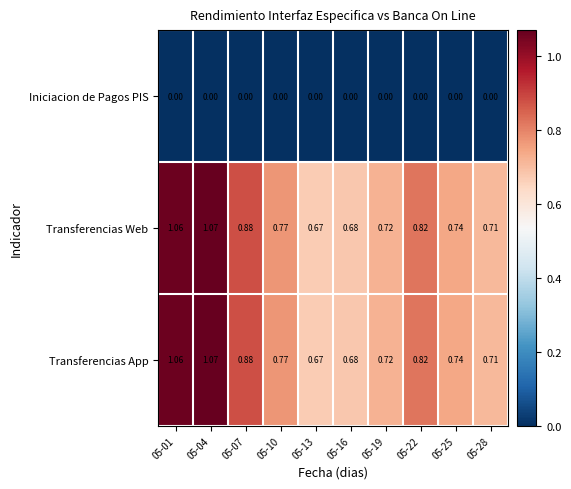

Is the value of Iniciacion de Pagos PIS at 05-19 greater than the value of Transferencias App at 05-01?

No